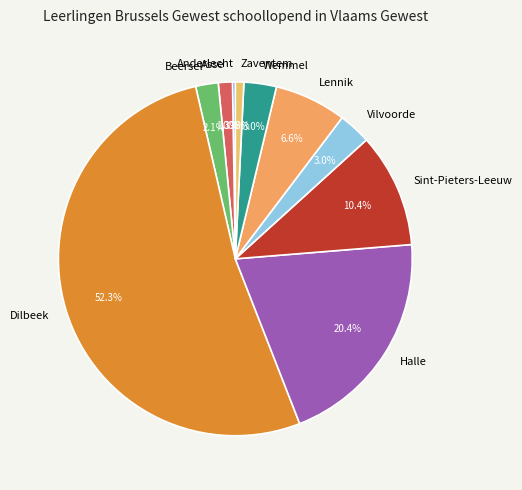

The Beersel slice represents 2% of the pie. True or false?

True